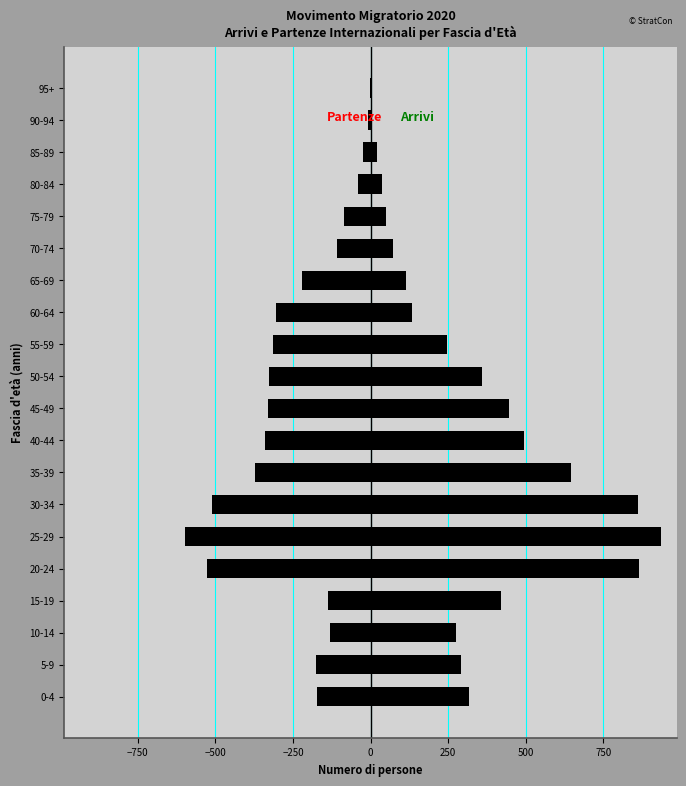

Are the bars grouped side by side (vs. stacked)?

Yes